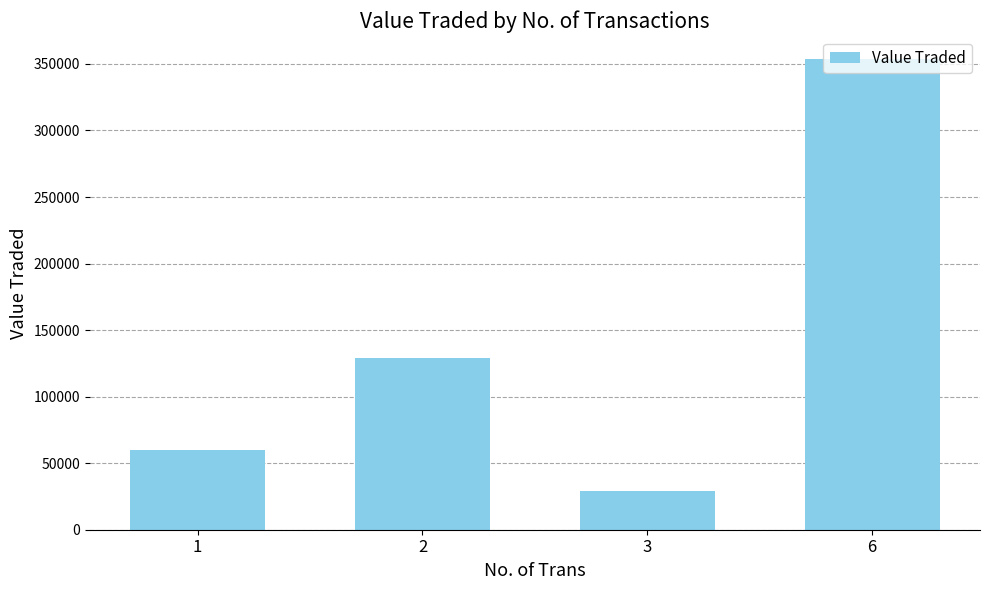

Rank the categories by value from lowest to highest.

3, 1, 2, 6